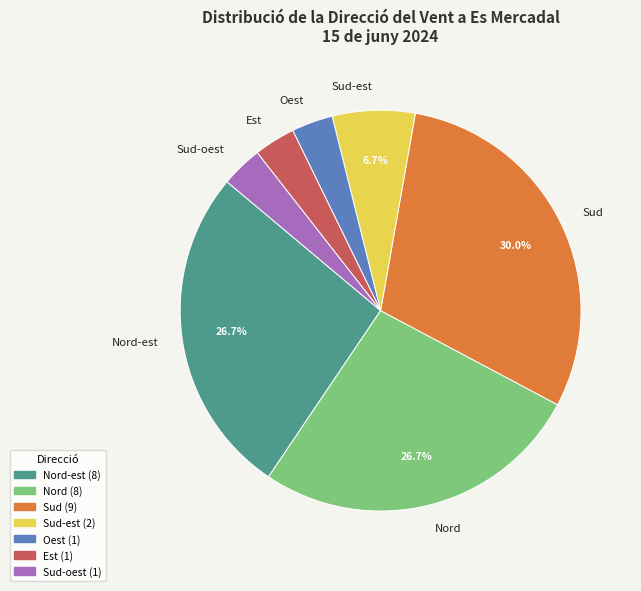

Which has a higher value, Nord-est or Est?

Nord-est